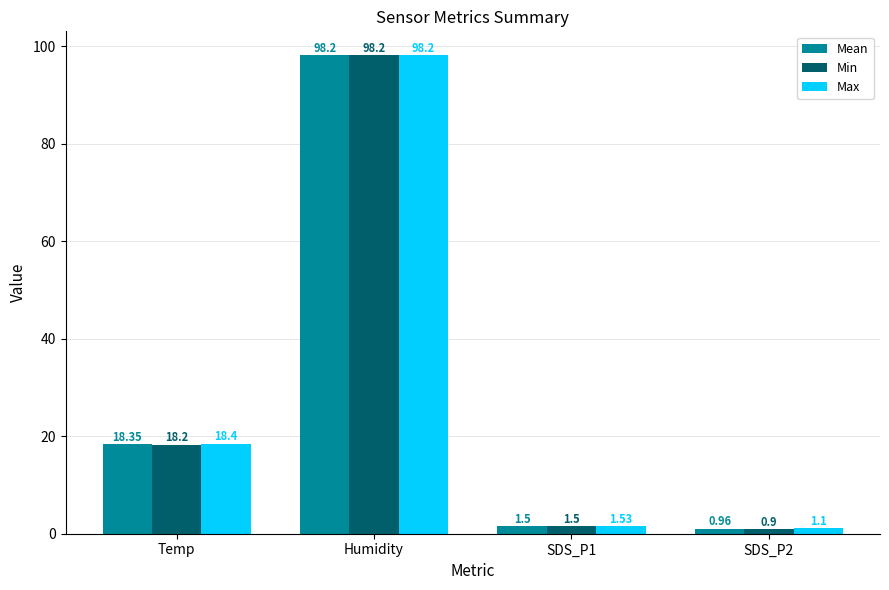

At how many categories does at least one series exceed 91?

1